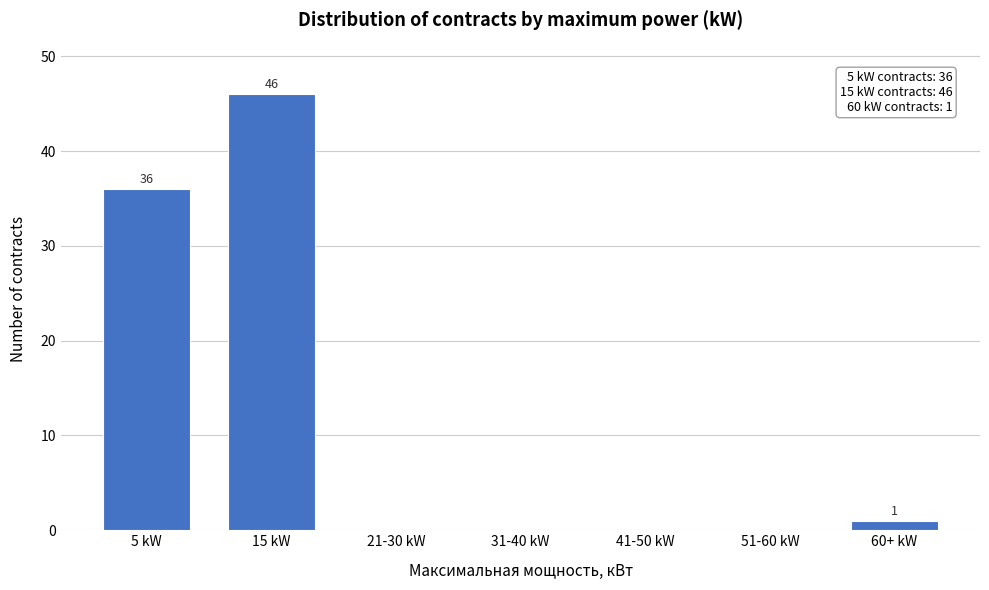

Reading left to right, transcribe all the data shown in this chart.

5 kW=36	15 kW=46	21-30 kW=0	31-40 kW=0	41-50 kW=0	51-60 kW=0	60+ kW=1